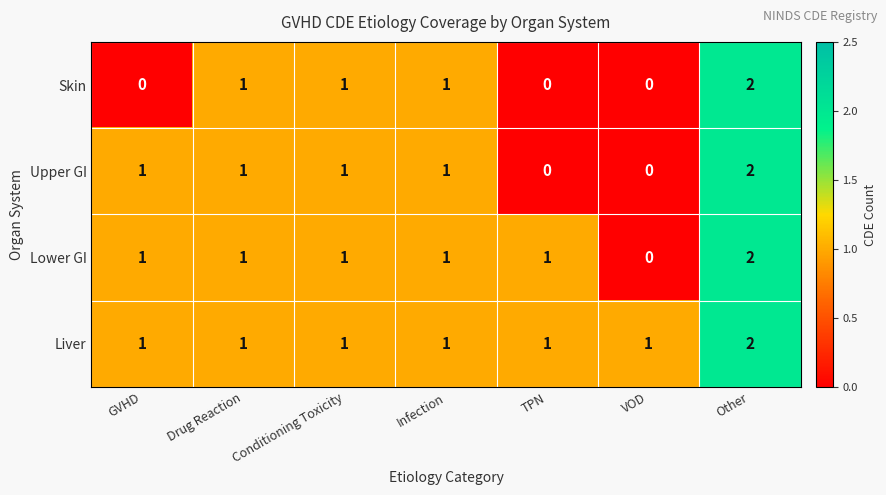

List the series in order of their overall mean, lowest first.

Skin, Upper GI, Lower GI, Liver